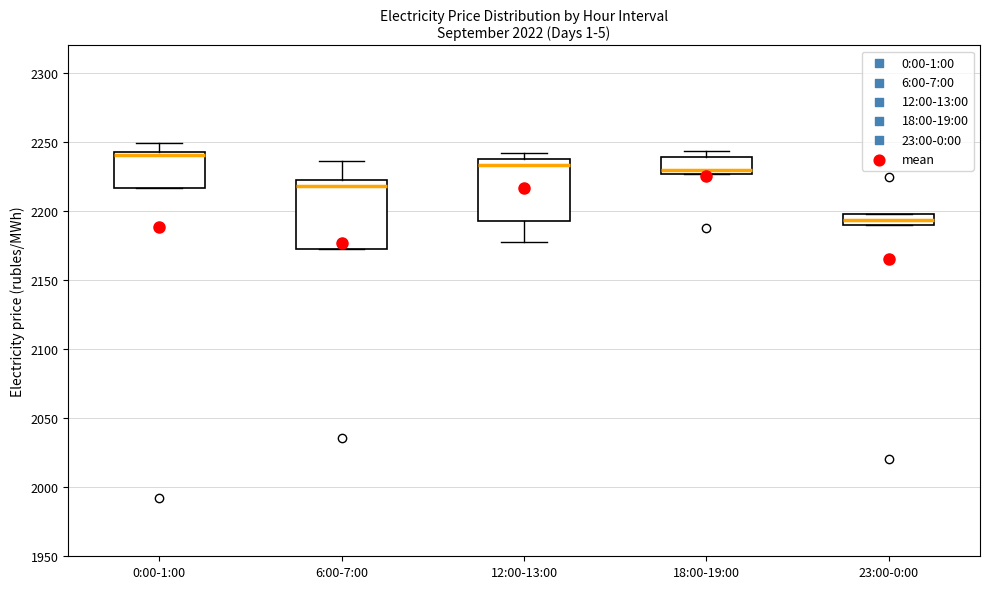

Which box has the highest median line?

0:00-1:00